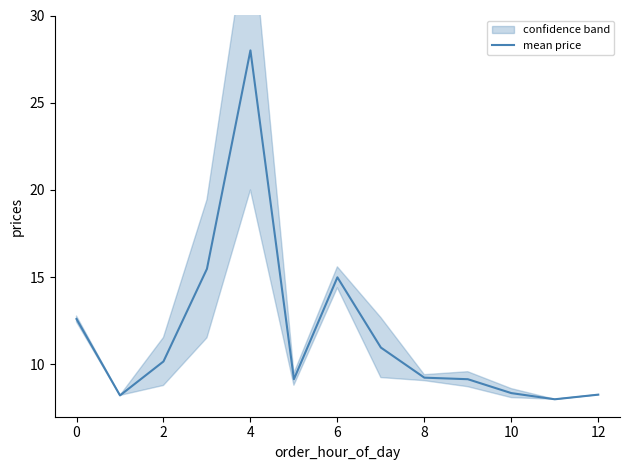

At which label does mean price reach its peak?

4